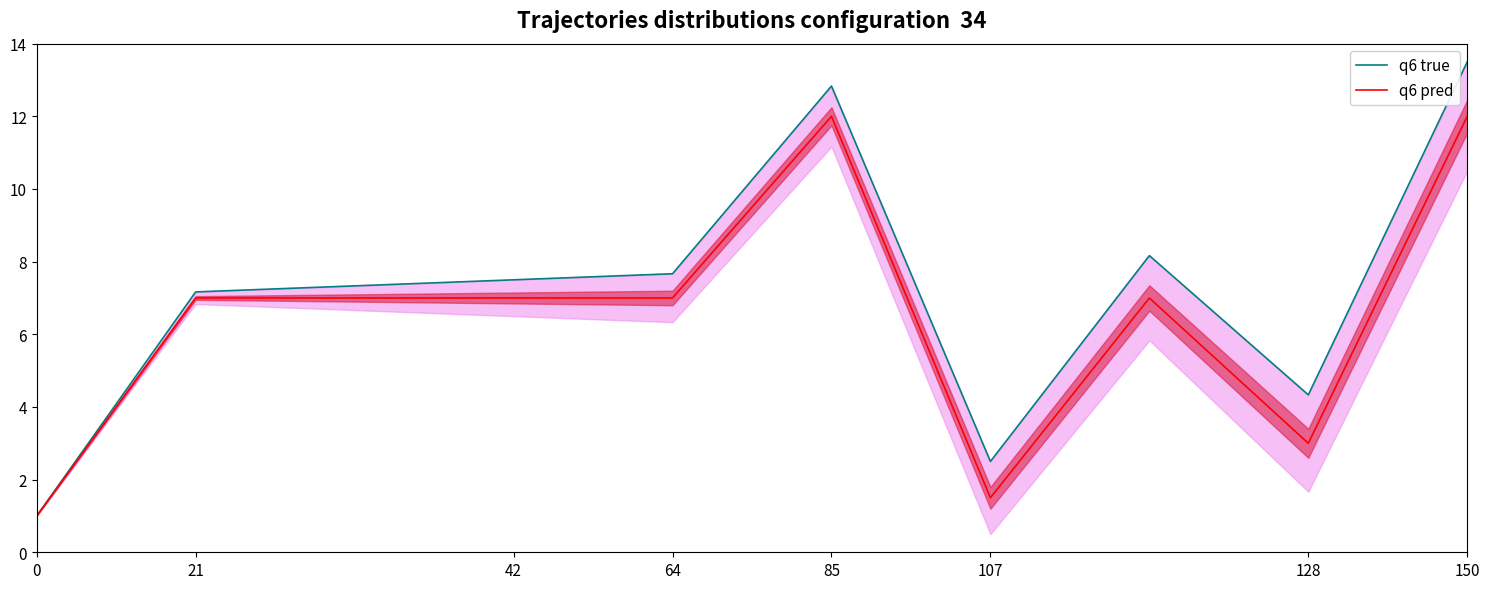

What is the highest value of the q6 pred series?

12.0